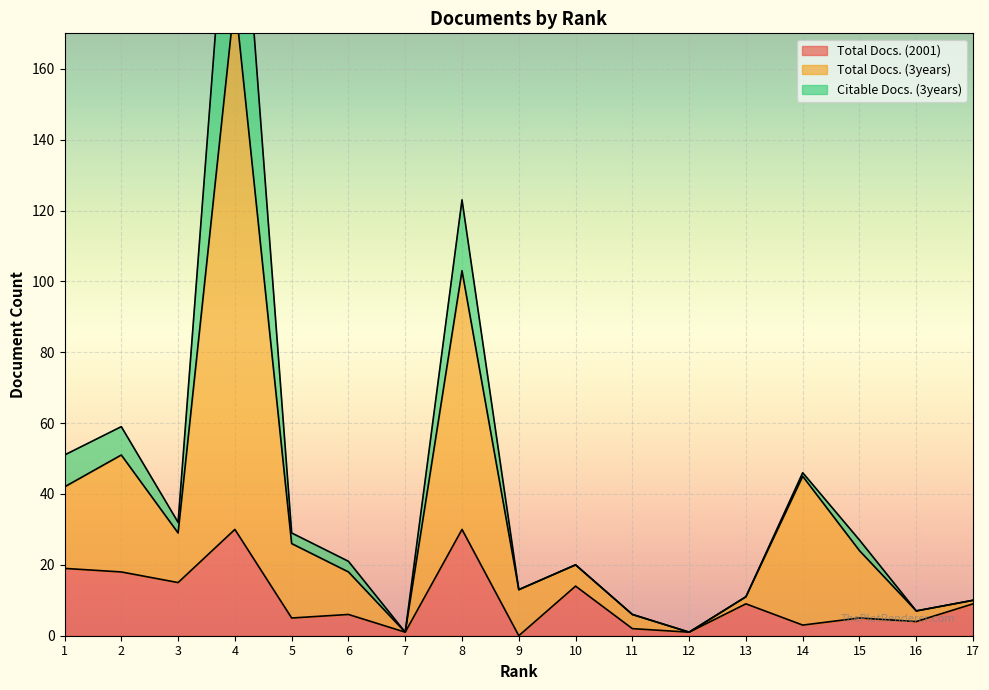

Is it true that Total Docs. (2001) equals 30 at 8?

True